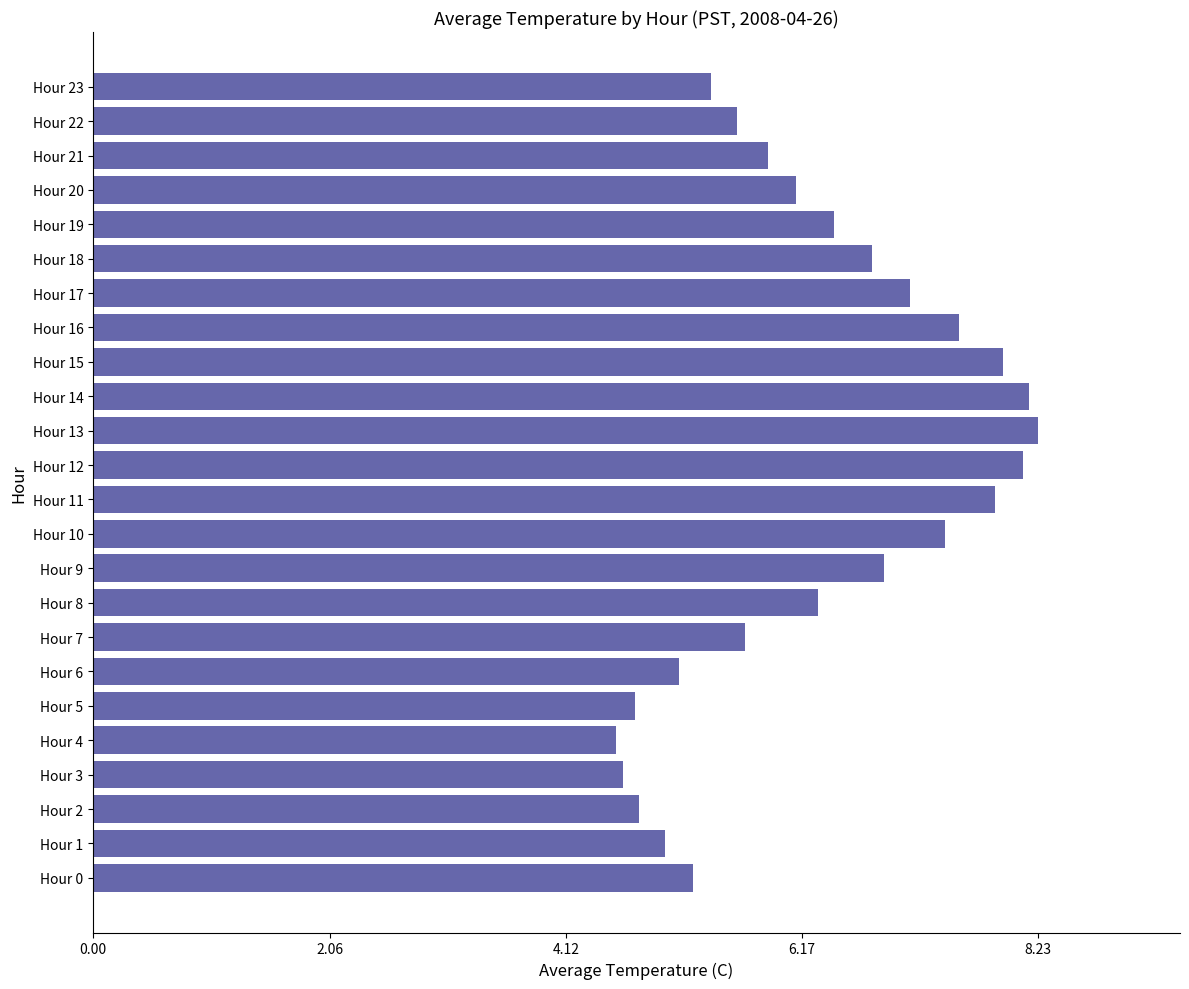

What is the difference between the values at Hour 8 and Hour 23?

0.9